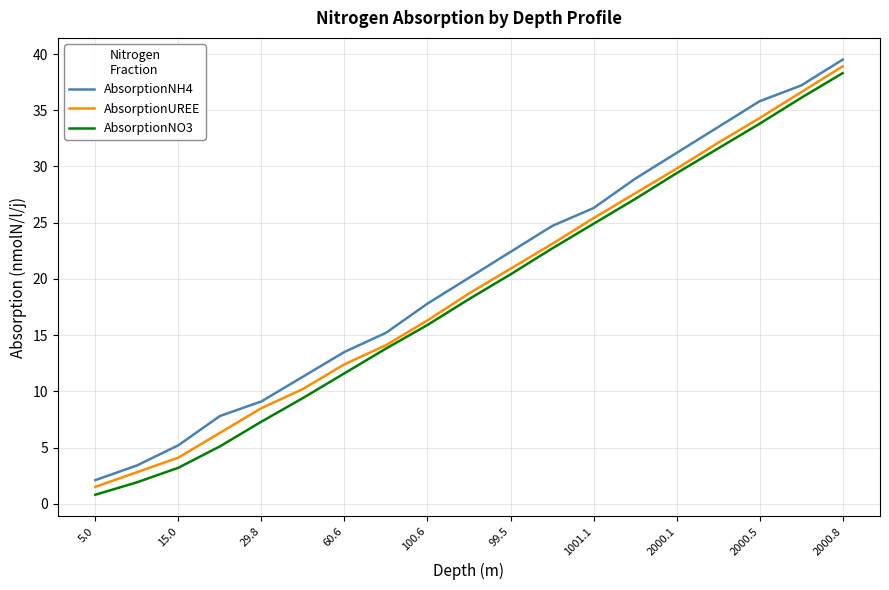

Which series has the largest range (max minus min)?

AbsorptionNO3